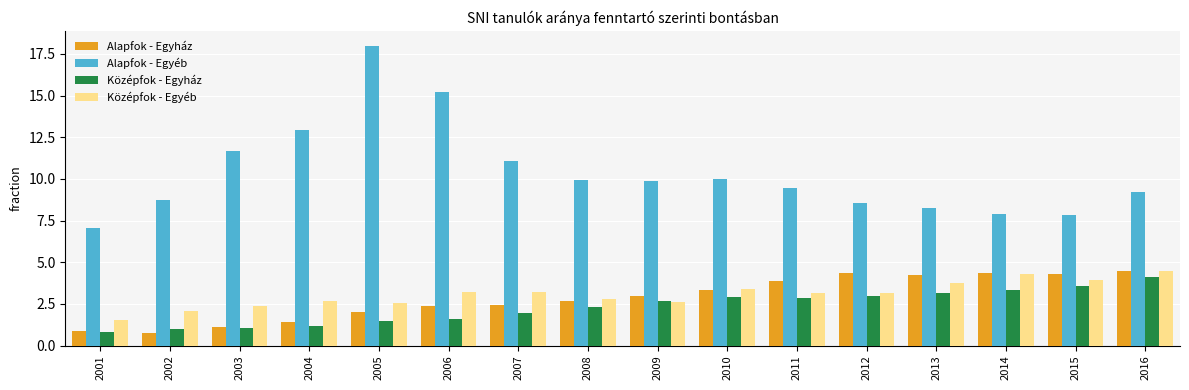

What is the value of the Alapfok - Egyház bar at the 12th from the left?

4.4